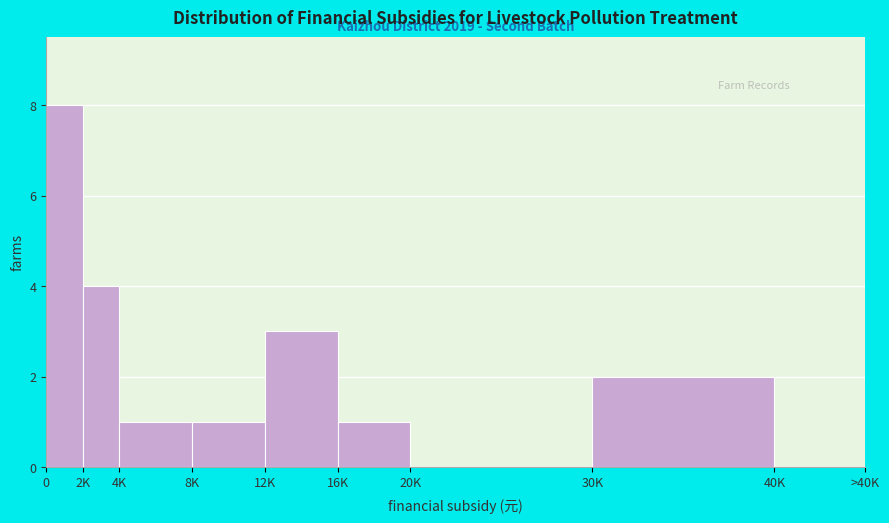

Reading left to right, transcribe all the data shown in this chart.

0=8	2K=4	4K=1	8K=1	12K=3	16K=1	20K=0	30K=2	40K=0